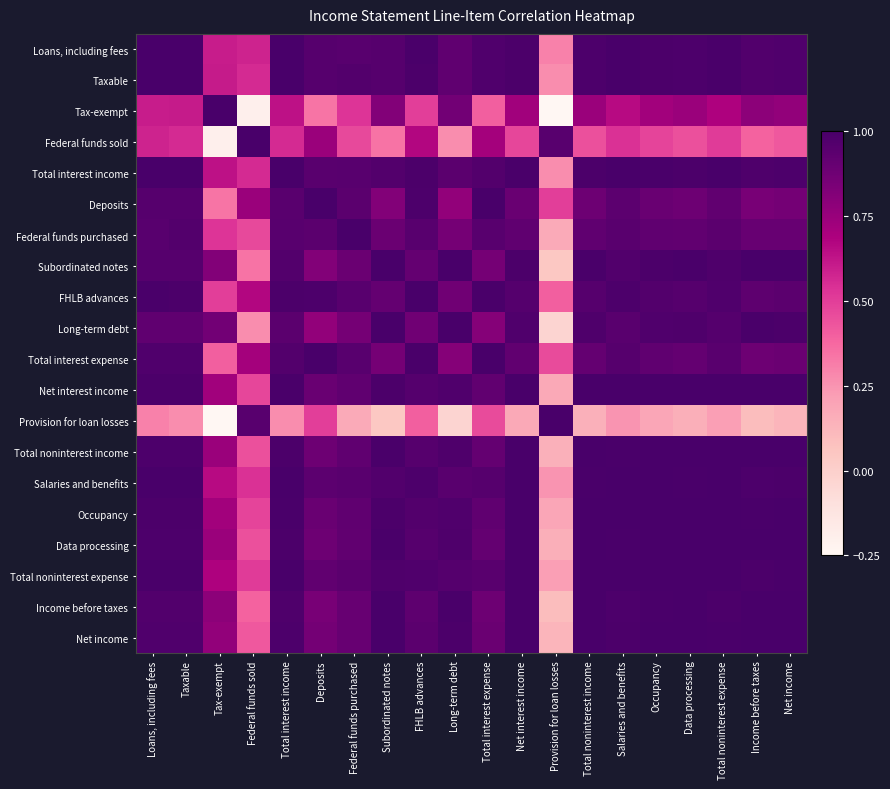

Reading left to right, what are all the values shown in this chart?

Loans, including fees: Loans, including fees=1.0	Taxable=1.0	Tax-exempt=0.6	Federal funds sold=0.6	Total interest income=1.0	Deposits=1.0	Federal funds purchased=1.0	Subordinated notes=1.0	FHLB advances=1.0	Long-term debt=0.9	Total interest expense=1.0	Net interest income=1.0	Provision for loan losses=0.3	Total noninterest income=1.0	Salaries and benefits=1.0	Occupancy=1.0	Data processing=1.0	Total noninterest expense=1.0	Income before taxes=1.0	Net income=1.0
Taxable: Loans, including fees=1.0	Taxable=1.0	Tax-exempt=0.6	Federal funds sold=0.6	Total interest income=1.0	Deposits=1.0	Federal funds purchased=1.0	Subordinated notes=1.0	FHLB advances=1.0	Long-term debt=0.9	Total interest expense=1.0	Net interest income=1.0	Provision for loan losses=0.3	Total noninterest income=1.0	Salaries and benefits=1.0	Occupancy=1.0	Data processing=1.0	Total noninterest expense=1.0	Income before taxes=1.0	Net income=1.0
Tax-exempt: Loans, including fees=0.6	Taxable=0.6	Tax-exempt=1.0	Federal funds sold=-0.2	Total interest income=0.6	Deposits=0.3	Federal funds purchased=0.5	Subordinated notes=0.8	FHLB advances=0.5	Long-term debt=0.9	Total interest expense=0.4	Net interest income=0.7	Provision for loan losses=-0.5	Total noninterest income=0.7	Salaries and benefits=0.7	Occupancy=0.7	Data processing=0.7	Total noninterest expense=0.7	Income before taxes=0.8	Net income=0.8
Federal funds sold: Loans, including fees=0.6	Taxable=0.6	Tax-exempt=-0.2	Federal funds sold=1.0	Total interest income=0.6	Deposits=0.7	Federal funds purchased=0.5	Subordinated notes=0.3	FHLB advances=0.7	Long-term debt=0.3	Total interest expense=0.7	Net interest income=0.5	Provision for loan losses=0.9	Total noninterest income=0.4	Salaries and benefits=0.5	Occupancy=0.5	Data processing=0.4	Total noninterest expense=0.5	Income before taxes=0.4	Net income=0.4
Total interest income: Loans, including fees=1.0	Taxable=1.0	Tax-exempt=0.6	Federal funds sold=0.6	Total interest income=1.0	Deposits=0.9	Federal funds purchased=0.9	Subordinated notes=1.0	FHLB advances=1.0	Long-term debt=0.9	Total interest expense=1.0	Net interest income=1.0	Provision for loan losses=0.3	Total noninterest income=1.0	Salaries and benefits=1.0	Occupancy=1.0	Data processing=1.0	Total noninterest expense=1.0	Income before taxes=1.0	Net income=1.0
Deposits: Loans, including fees=1.0	Taxable=1.0	Tax-exempt=0.3	Federal funds sold=0.7	Total interest income=0.9	Deposits=1.0	Federal funds purchased=0.9	Subordinated notes=0.8	FHLB advances=1.0	Long-term debt=0.8	Total interest expense=1.0	Net interest income=0.9	Provision for loan losses=0.5	Total noninterest income=0.9	Salaries and benefits=0.9	Occupancy=0.9	Data processing=0.9	Total noninterest expense=0.9	Income before taxes=0.8	Net income=0.9
Federal funds purchased: Loans, including fees=1.0	Taxable=1.0	Tax-exempt=0.5	Federal funds sold=0.5	Total interest income=0.9	Deposits=0.9	Federal funds purchased=1.0	Subordinated notes=0.9	FHLB advances=0.9	Long-term debt=0.9	Total interest expense=0.9	Net interest income=0.9	Provision for loan losses=0.2	Total noninterest income=0.9	Salaries and benefits=0.9	Occupancy=0.9	Data processing=0.9	Total noninterest expense=0.9	Income before taxes=0.9	Net income=0.9
Subordinated notes: Loans, including fees=1.0	Taxable=1.0	Tax-exempt=0.8	Federal funds sold=0.3	Total interest income=1.0	Deposits=0.8	Federal funds purchased=0.9	Subordinated notes=1.0	FHLB advances=0.9	Long-term debt=1.0	Total interest expense=0.9	Net interest income=1.0	Provision for loan losses=0.0	Total noninterest income=1.0	Salaries and benefits=1.0	Occupancy=1.0	Data processing=1.0	Total noninterest expense=1.0	Income before taxes=1.0	Net income=1.0
FHLB advances: Loans, including fees=1.0	Taxable=1.0	Tax-exempt=0.5	Federal funds sold=0.7	Total interest income=1.0	Deposits=1.0	Federal funds purchased=0.9	Subordinated notes=0.9	FHLB advances=1.0	Long-term debt=0.9	Total interest expense=1.0	Net interest income=1.0	Provision for loan losses=0.4	Total noninterest income=1.0	Salaries and benefits=1.0	Occupancy=1.0	Data processing=1.0	Total noninterest expense=1.0	Income before taxes=0.9	Net income=0.9
Long-term debt: Loans, including fees=0.9	Taxable=0.9	Tax-exempt=0.9	Federal funds sold=0.3	Total interest income=0.9	Deposits=0.8	Federal funds purchased=0.9	Subordinated notes=1.0	FHLB advances=0.9	Long-term debt=1.0	Total interest expense=0.8	Net interest income=1.0	Provision for loan losses=-0.0	Total noninterest income=1.0	Salaries and benefits=0.9	Occupancy=1.0	Data processing=1.0	Total noninterest expense=1.0	Income before taxes=1.0	Net income=1.0
Total interest expense: Loans, including fees=1.0	Taxable=1.0	Tax-exempt=0.4	Federal funds sold=0.7	Total interest income=1.0	Deposits=1.0	Federal funds purchased=0.9	Subordinated notes=0.9	FHLB advances=1.0	Long-term debt=0.8	Total interest expense=1.0	Net interest income=0.9	Provision for loan losses=0.5	Total noninterest income=0.9	Salaries and benefits=1.0	Occupancy=0.9	Data processing=0.9	Total noninterest expense=0.9	Income before taxes=0.9	Net income=0.9
Net interest income: Loans, including fees=1.0	Taxable=1.0	Tax-exempt=0.7	Federal funds sold=0.5	Total interest income=1.0	Deposits=0.9	Federal funds purchased=0.9	Subordinated notes=1.0	FHLB advances=1.0	Long-term debt=1.0	Total interest expense=0.9	Net interest income=1.0	Provision for loan losses=0.2	Total noninterest income=1.0	Salaries and benefits=1.0	Occupancy=1.0	Data processing=1.0	Total noninterest expense=1.0	Income before taxes=1.0	Net income=1.0
Provision for loan losses: Loans, including fees=0.3	Taxable=0.3	Tax-exempt=-0.5	Federal funds sold=0.9	Total interest income=0.3	Deposits=0.5	Federal funds purchased=0.2	Subordinated notes=0.0	FHLB advances=0.4	Long-term debt=-0.0	Total interest expense=0.5	Net interest income=0.2	Provision for loan losses=1.0	Total noninterest income=0.1	Salaries and benefits=0.2	Occupancy=0.2	Data processing=0.2	Total noninterest expense=0.2	Income before taxes=0.1	Net income=0.1
Total noninterest income: Loans, including fees=1.0	Taxable=1.0	Tax-exempt=0.7	Federal funds sold=0.4	Total interest income=1.0	Deposits=0.9	Federal funds purchased=0.9	Subordinated notes=1.0	FHLB advances=1.0	Long-term debt=1.0	Total interest expense=0.9	Net interest income=1.0	Provision for loan losses=0.1	Total noninterest income=1.0	Salaries and benefits=1.0	Occupancy=1.0	Data processing=1.0	Total noninterest expense=1.0	Income before taxes=1.0	Net income=1.0
Salaries and benefits: Loans, including fees=1.0	Taxable=1.0	Tax-exempt=0.7	Federal funds sold=0.5	Total interest income=1.0	Deposits=0.9	Federal funds purchased=0.9	Subordinated notes=1.0	FHLB advances=1.0	Long-term debt=0.9	Total interest expense=1.0	Net interest income=1.0	Provision for loan losses=0.2	Total noninterest income=1.0	Salaries and benefits=1.0	Occupancy=1.0	Data processing=1.0	Total noninterest expense=1.0	Income before taxes=1.0	Net income=1.0
Occupancy: Loans, including fees=1.0	Taxable=1.0	Tax-exempt=0.7	Federal funds sold=0.5	Total interest income=1.0	Deposits=0.9	Federal funds purchased=0.9	Subordinated notes=1.0	FHLB advances=1.0	Long-term debt=1.0	Total interest expense=0.9	Net interest income=1.0	Provision for loan losses=0.2	Total noninterest income=1.0	Salaries and benefits=1.0	Occupancy=1.0	Data processing=1.0	Total noninterest expense=1.0	Income before taxes=1.0	Net income=1.0
Data processing: Loans, including fees=1.0	Taxable=1.0	Tax-exempt=0.7	Federal funds sold=0.4	Total interest income=1.0	Deposits=0.9	Federal funds purchased=0.9	Subordinated notes=1.0	FHLB advances=1.0	Long-term debt=1.0	Total interest expense=0.9	Net interest income=1.0	Provision for loan losses=0.2	Total noninterest income=1.0	Salaries and benefits=1.0	Occupancy=1.0	Data processing=1.0	Total noninterest expense=1.0	Income before taxes=1.0	Net income=1.0
Total noninterest expense: Loans, including fees=1.0	Taxable=1.0	Tax-exempt=0.7	Federal funds sold=0.5	Total interest income=1.0	Deposits=0.9	Federal funds purchased=0.9	Subordinated notes=1.0	FHLB advances=1.0	Long-term debt=1.0	Total interest expense=0.9	Net interest income=1.0	Provision for loan losses=0.2	Total noninterest income=1.0	Salaries and benefits=1.0	Occupancy=1.0	Data processing=1.0	Total noninterest expense=1.0	Income before taxes=1.0	Net income=1.0
Income before taxes: Loans, including fees=1.0	Taxable=1.0	Tax-exempt=0.8	Federal funds sold=0.4	Total interest income=1.0	Deposits=0.8	Federal funds purchased=0.9	Subordinated notes=1.0	FHLB advances=0.9	Long-term debt=1.0	Total interest expense=0.9	Net interest income=1.0	Provision for loan losses=0.1	Total noninterest income=1.0	Salaries and benefits=1.0	Occupancy=1.0	Data processing=1.0	Total noninterest expense=1.0	Income before taxes=1.0	Net income=1.0
Net income: Loans, including fees=1.0	Taxable=1.0	Tax-exempt=0.8	Federal funds sold=0.4	Total interest income=1.0	Deposits=0.9	Federal funds purchased=0.9	Subordinated notes=1.0	FHLB advances=0.9	Long-term debt=1.0	Total interest expense=0.9	Net interest income=1.0	Provision for loan losses=0.1	Total noninterest income=1.0	Salaries and benefits=1.0	Occupancy=1.0	Data processing=1.0	Total noninterest expense=1.0	Income before taxes=1.0	Net income=1.0